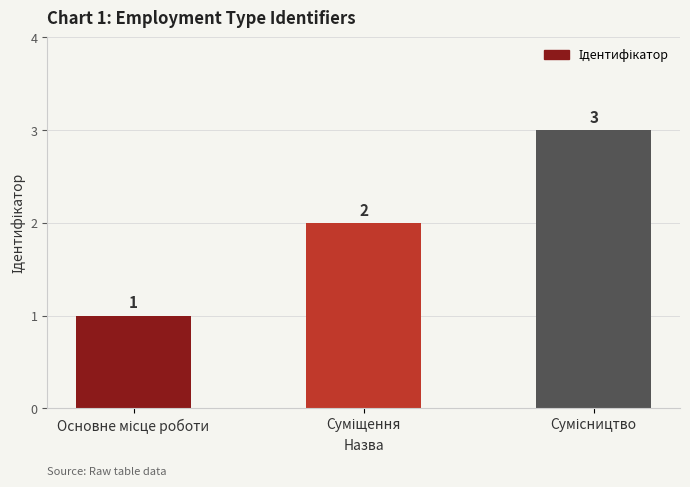

What is the smallest value displayed?

1